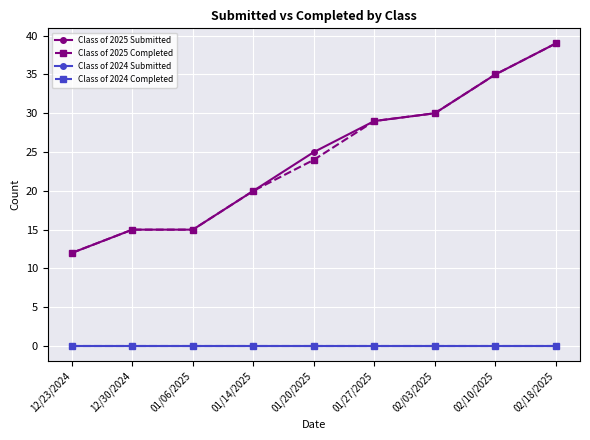

The Class of 2025 Completed series shows 24 at 01/20/2025. True or false?

True